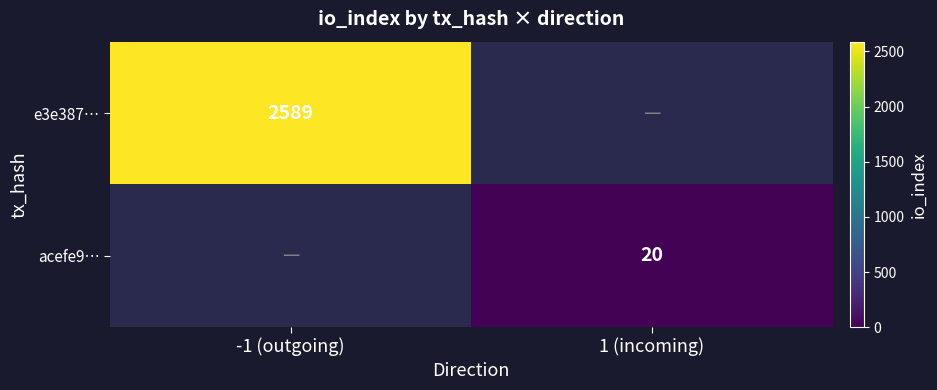

How many categories are shown in the chart?

2